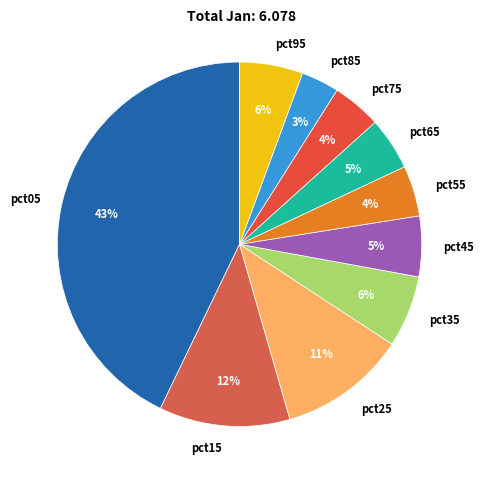

Combined, do pct95 and pct35 account for over 50%?

No